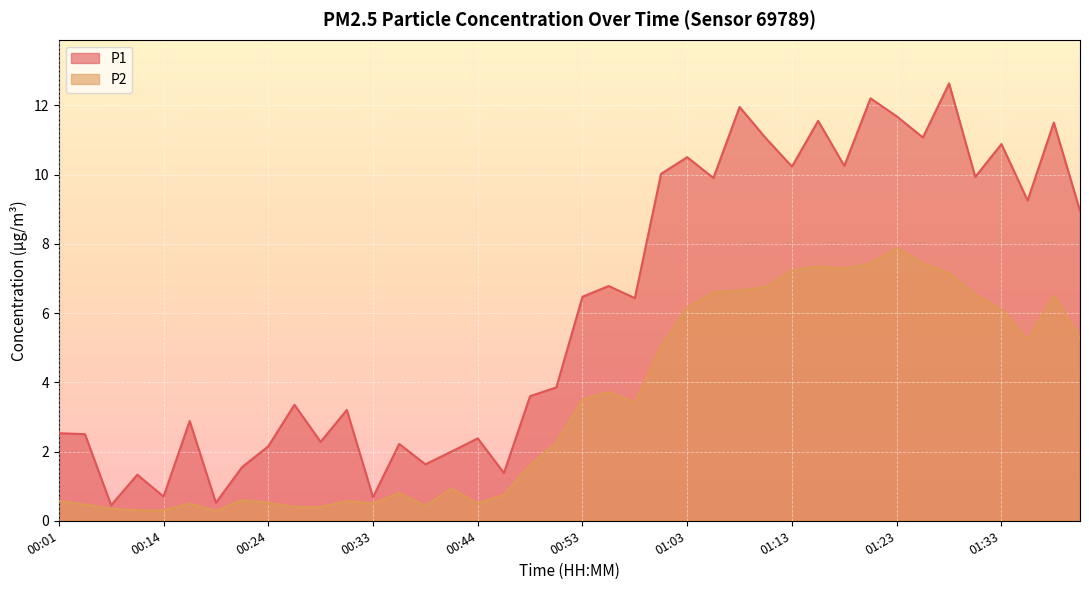

True or false: P2 has more than 0 interior local peaks.

True